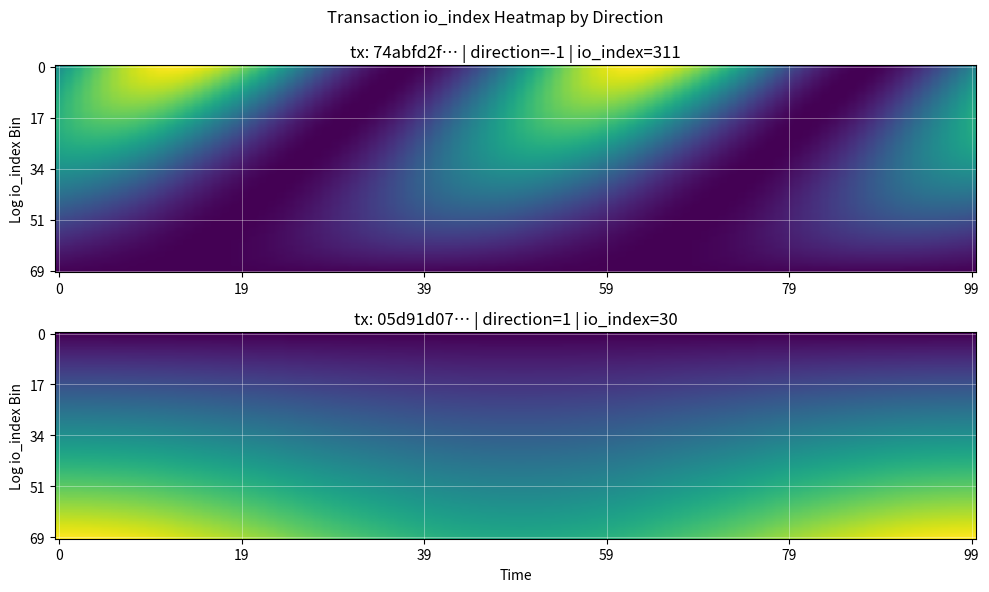

Rank the series by their average value, from lowest to highest.

05d91d0793ce8118d04e1e569ab1ec2d81e10e2, 74abfd2fcdfa92e96dd01148cd5751f25150b53